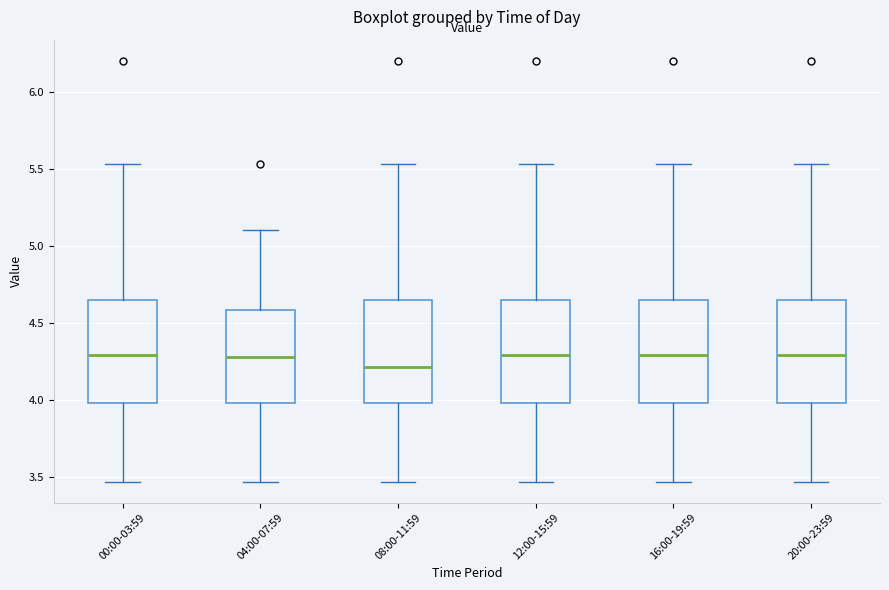

Where is the lower edge of the box for 08:00-11:59 on the y-axis? The values are not printed on the chart, so give them approximately, as read against the axis.

4.00